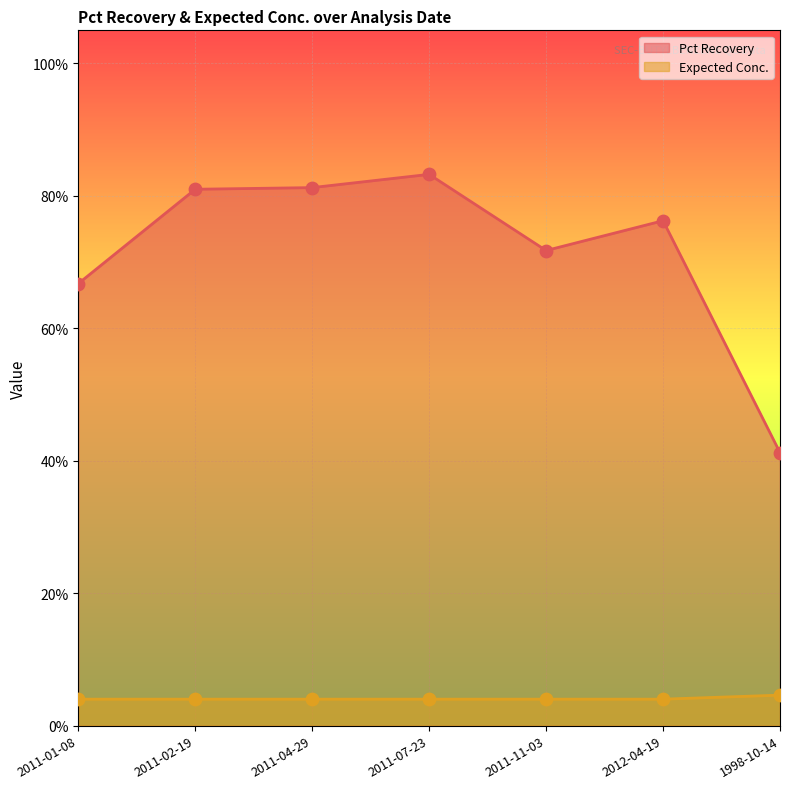

Which series has the largest total across all categories?

Pct Recovery (line)